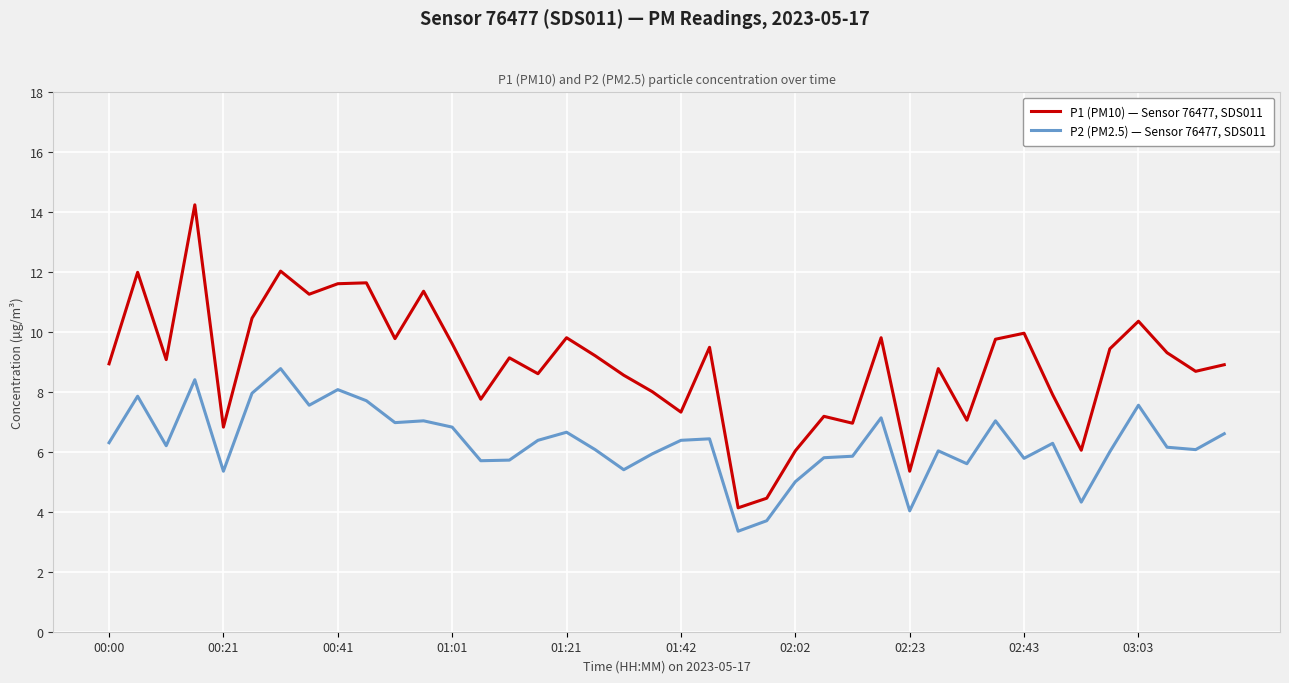

What is the minimum value for P2 (PM2.5) — Sensor 76477, SDS011?

3.4